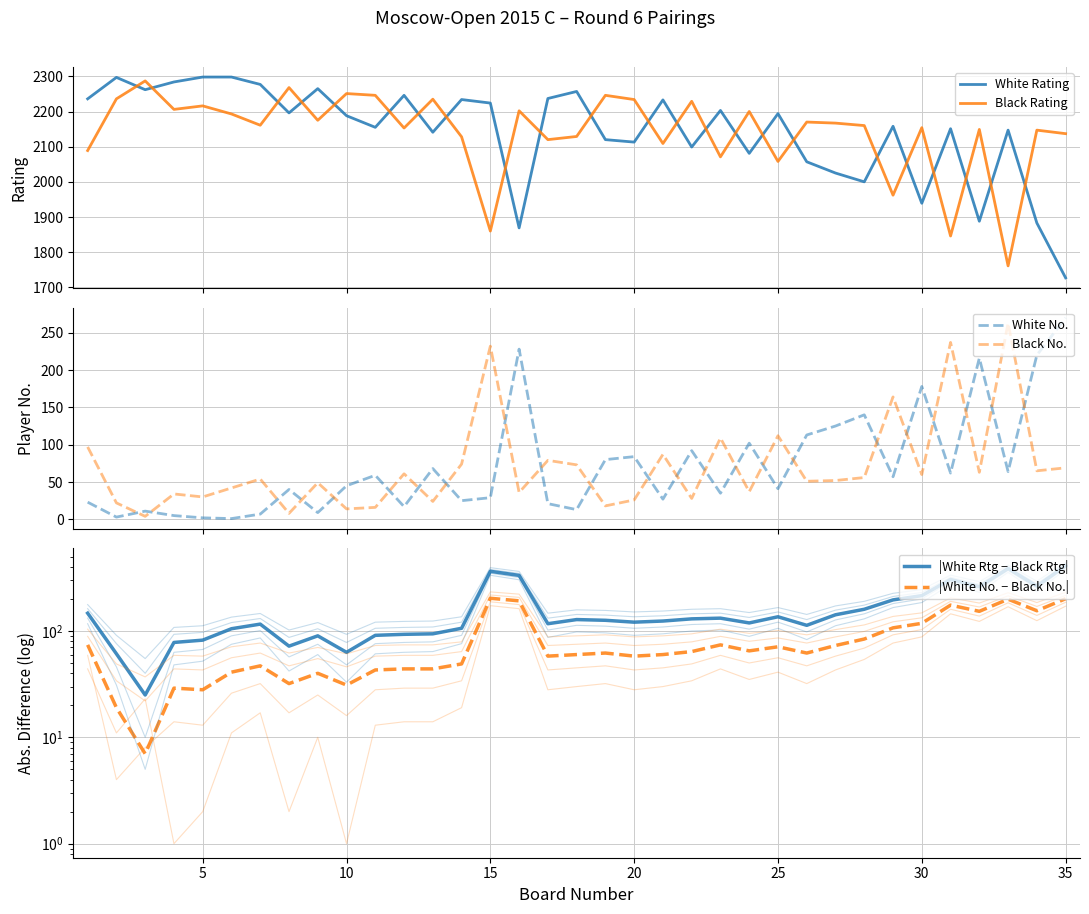

True or false: White No. and Black No. cross at least once.

True